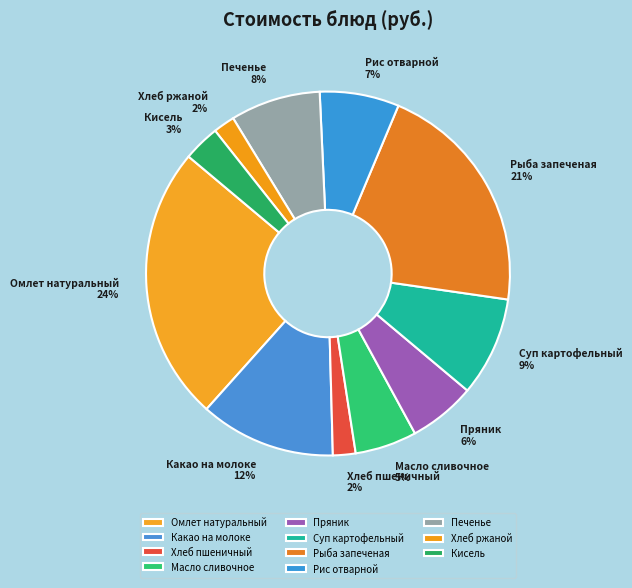

Is there a majority slice in this chart?

No